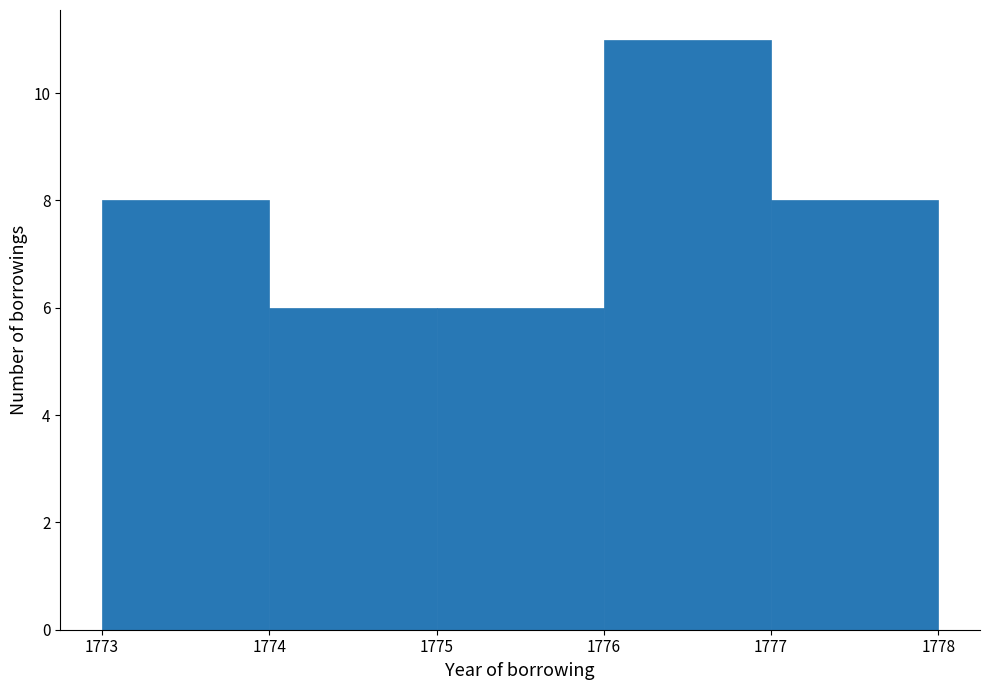

What is the height of the bar covering 1777 to 1778 on the x-axis? The values are not printed on the chart, so give them approximately, as read against the axis.

8